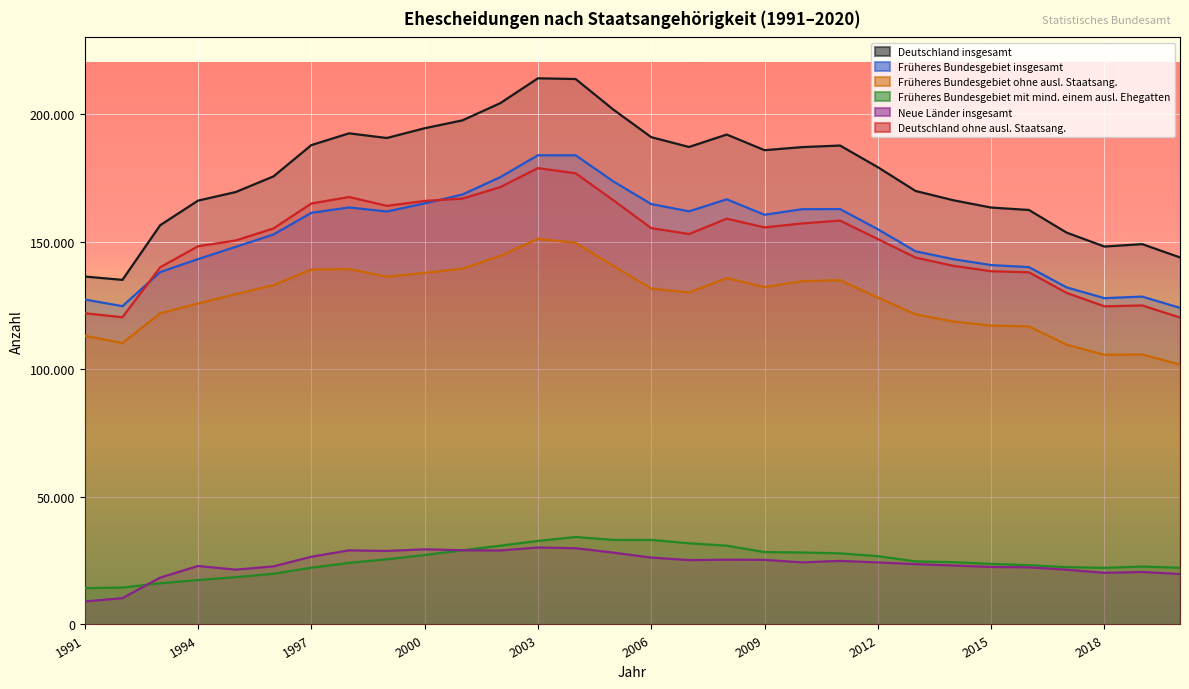

True or false: Früheres Bundesgebiet insgesamt and Neue Länder insgesamt intersect in this chart.

False